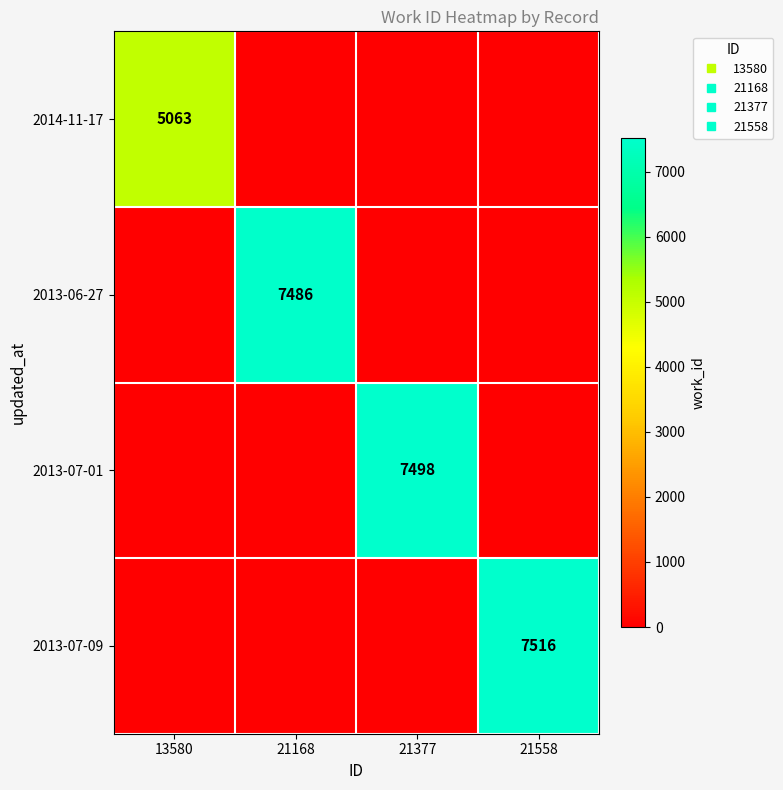

Which series has the largest total across all categories?

2013-07-09